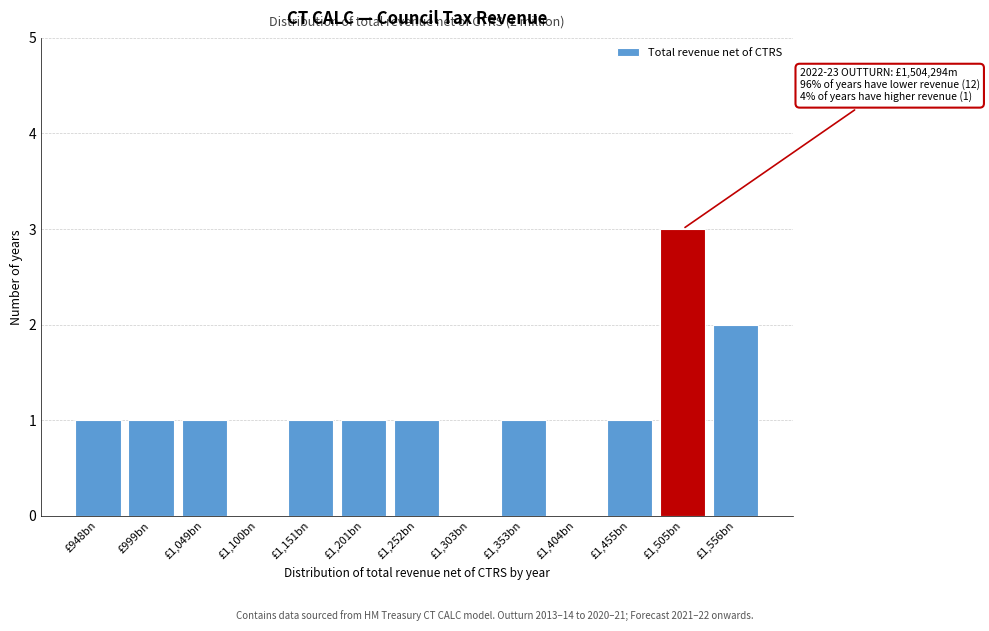

Reading right to left, transcribe all the data shown in this chart.

£1,556bn=2	£1,505bn=3	£1,455bn=1	£1,404bn=0	£1,353bn=1	£1,303bn=0	£1,252bn=1	£1,201bn=1	£1,151bn=1	£1,100bn=0	£1,049bn=1	£999bn=1	£948bn=1